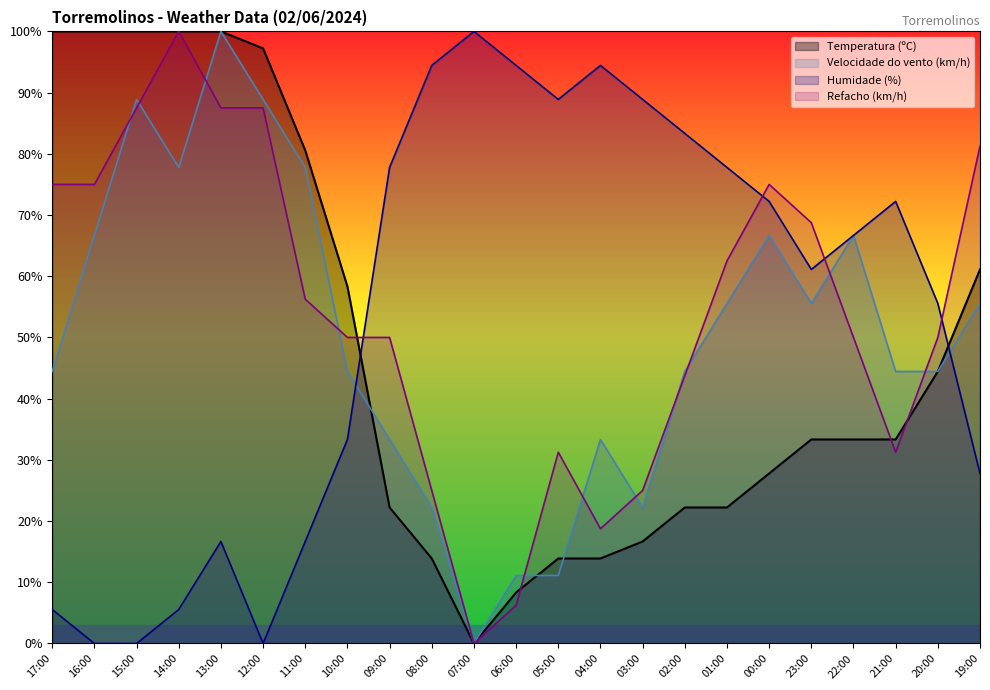

Which has a higher value, 07:00 or 10:00?

10:00